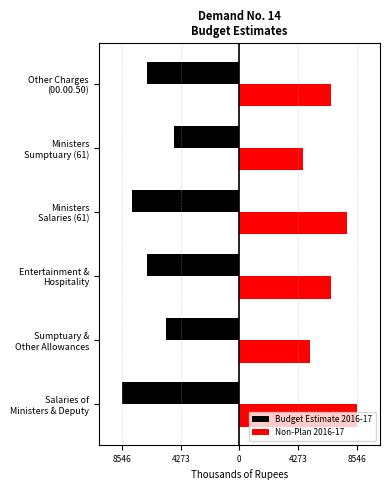

What are all the series names shown in the legend?

Budget Estimate 2016-17, Non-Plan 2016-17